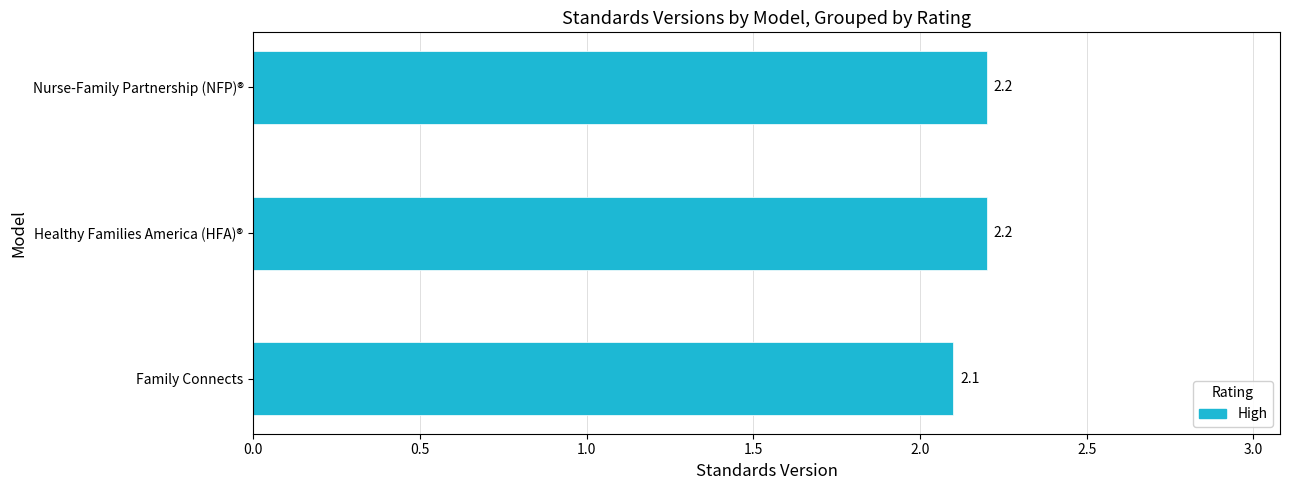

Does the chart contain stacked bars?

No